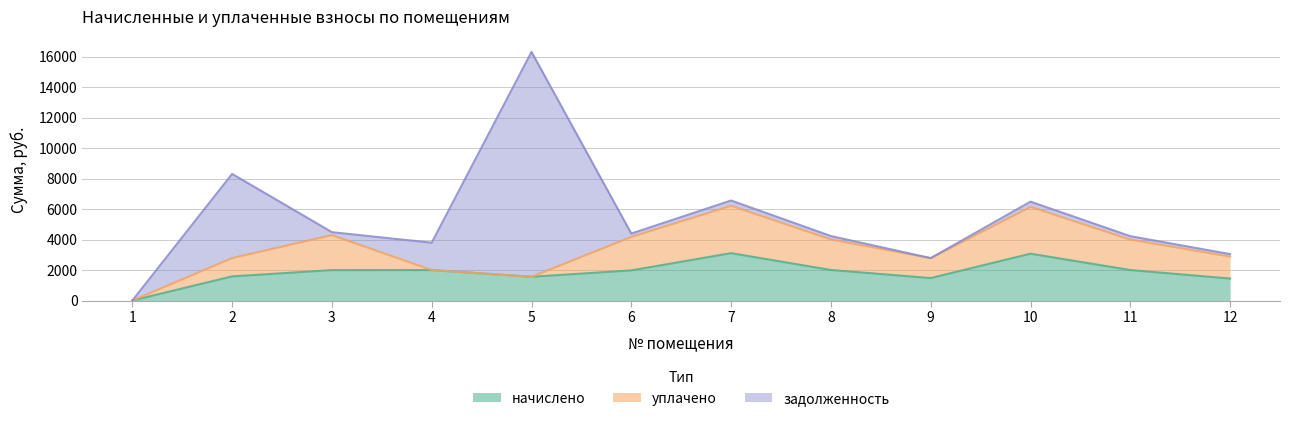

What is the total value across all series at 10?

6489.4